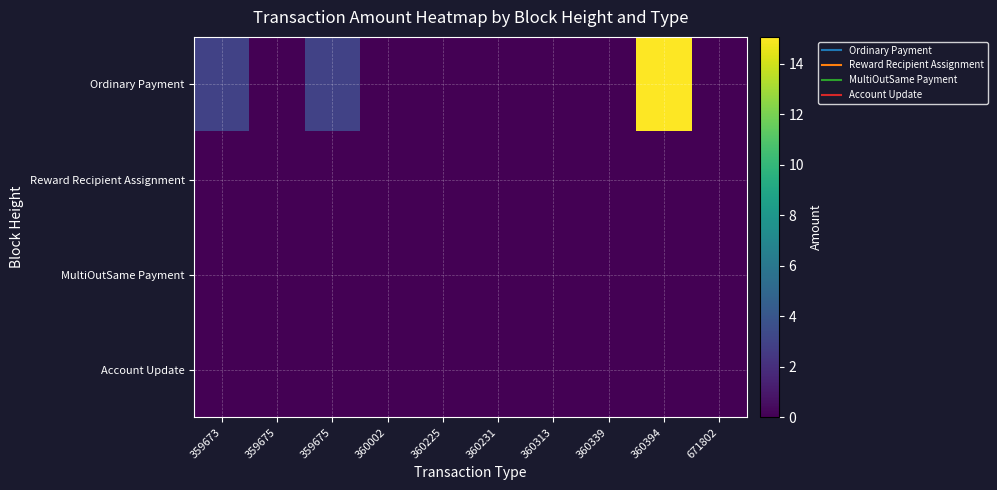

Between 671802 and 360002, which is larger?

671802